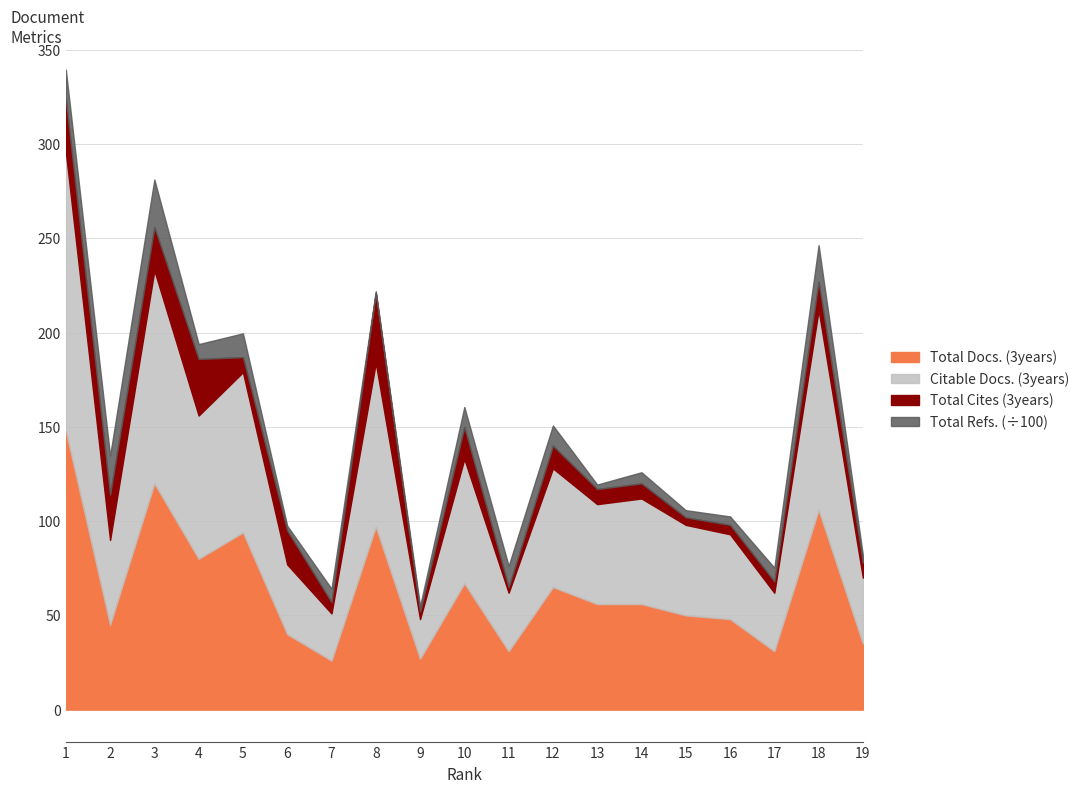

What is the minimum value for Total Docs. (3years)?

26.0